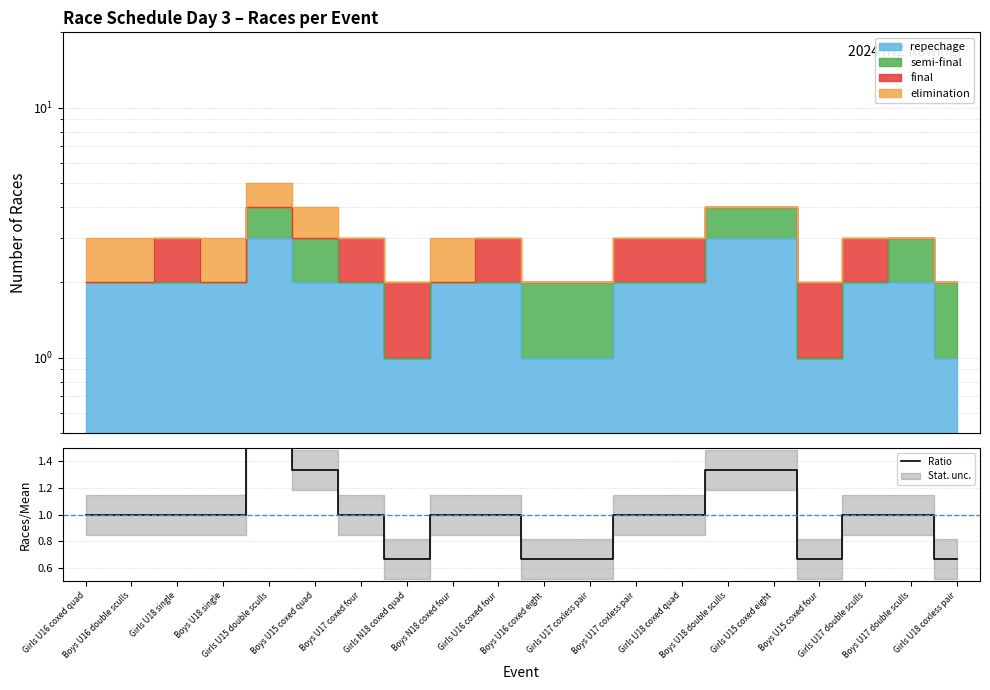

What is the greatest value displayed?

1.7